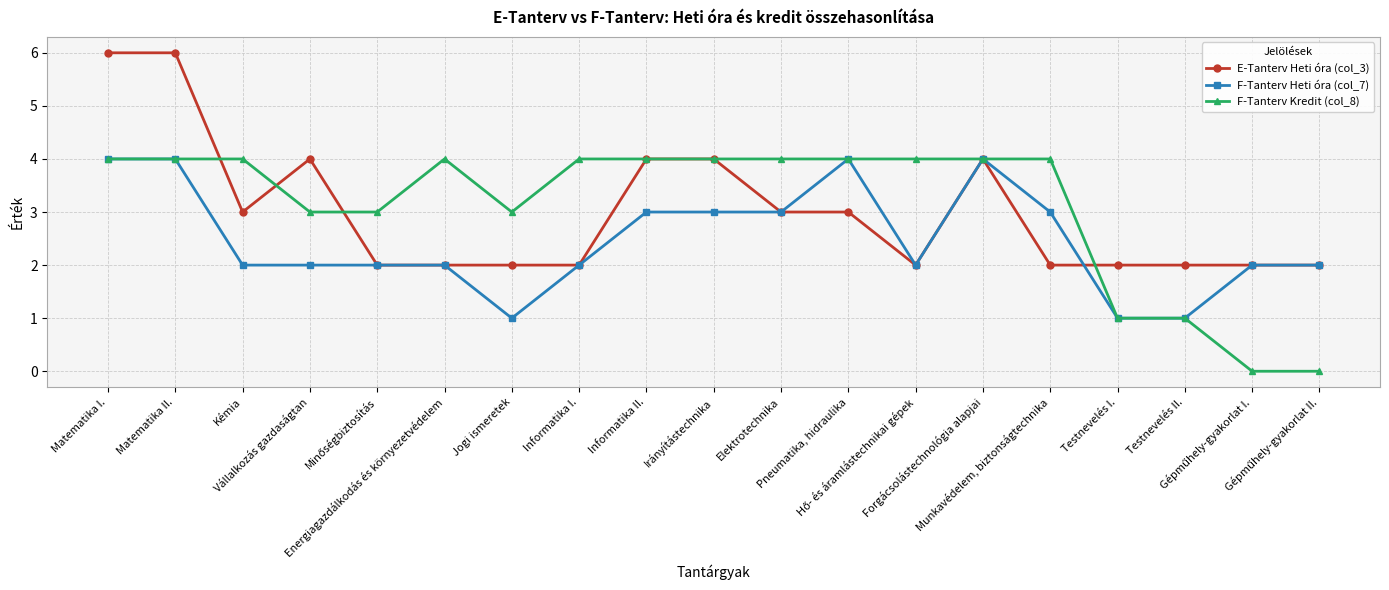

What is the sum of all F-Tanterv Heti óra (col_7) values?

47